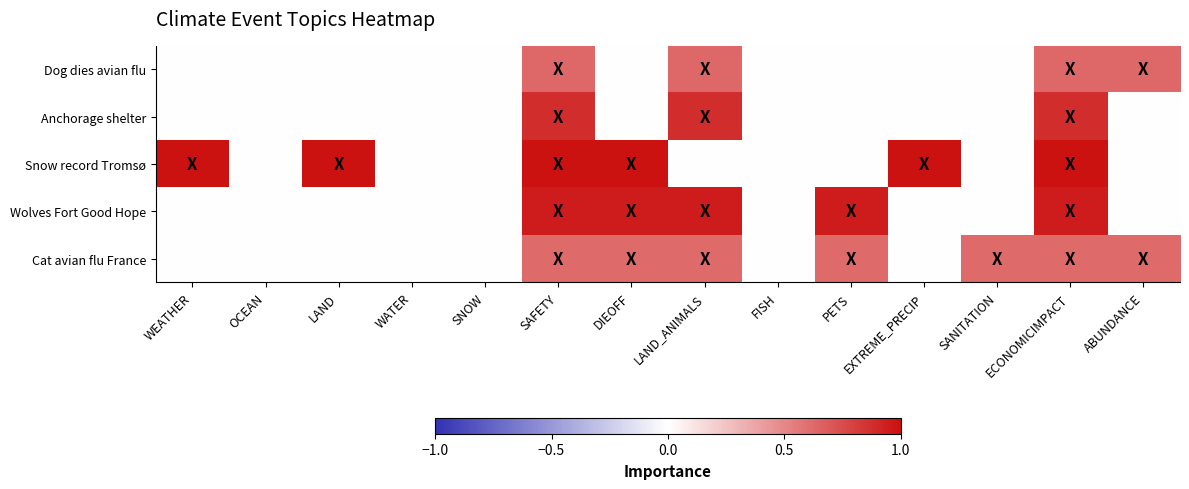

Which category has the highest value across all series?

WEATHER